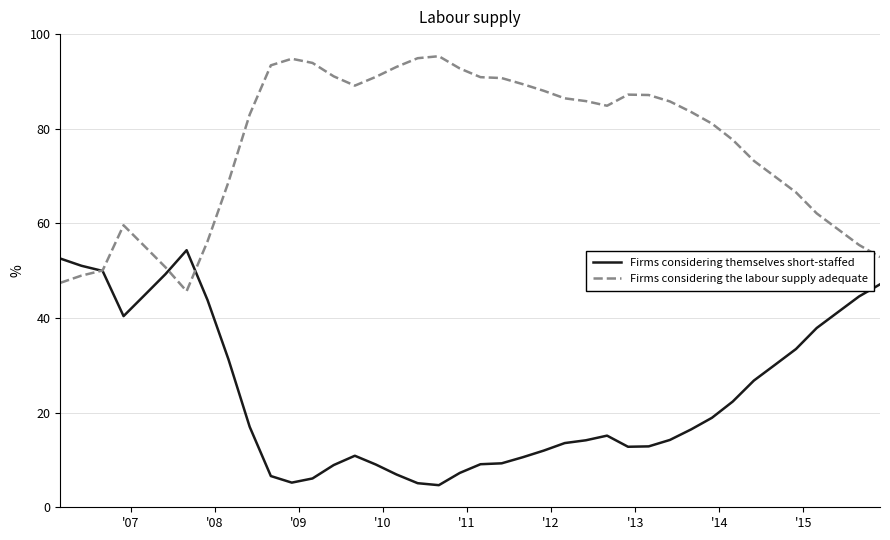

Rank the series by their average value, from lowest to highest.

Firms considering themselves short-staffed, Firms considering the labour supply adequate